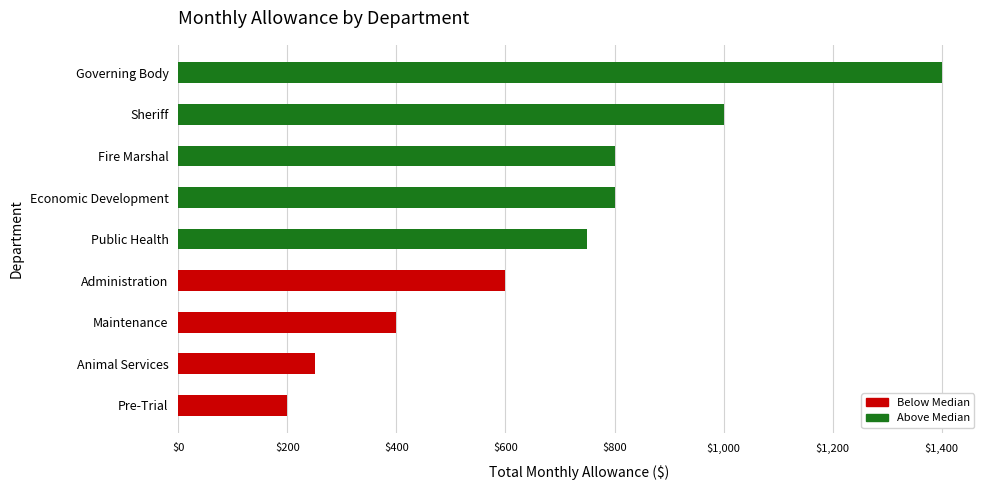

Count the number of categories in the chart.

9